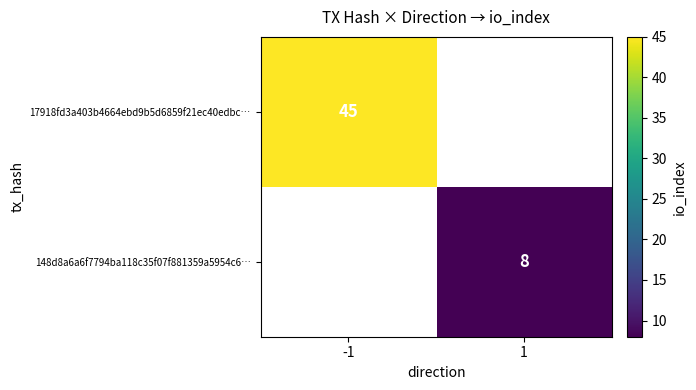

The value of 17918fd3a403b4664ebd9b5d6859f21ec40edbc… at -1 is 77. True or false?

False